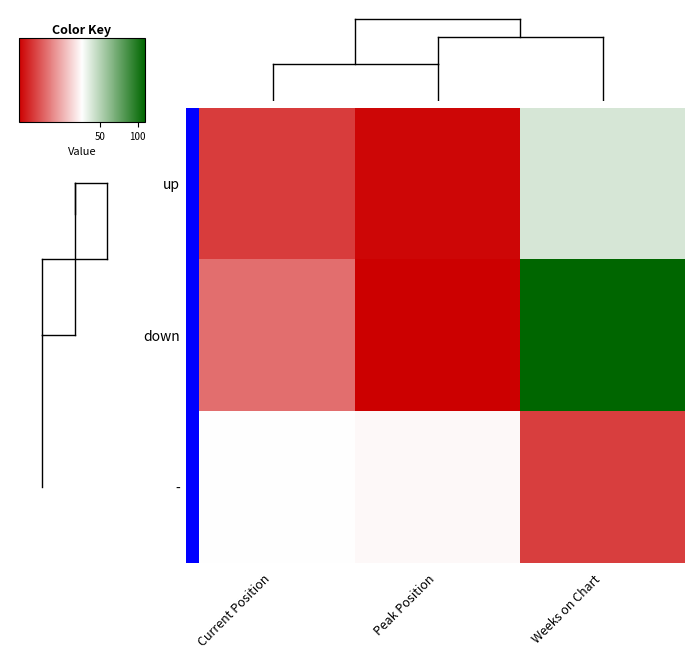

At Weeks on Chart, list the series in order from smallest to largest.

-, up, down